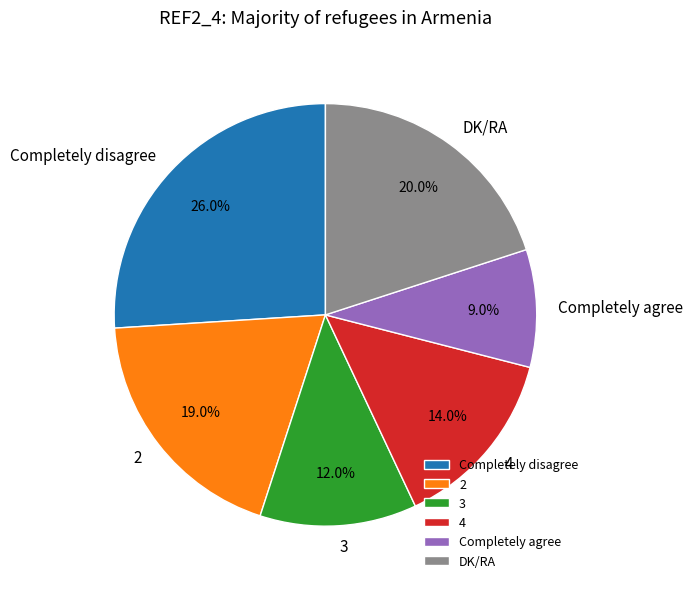

What is the smallest slice in the pie chart?

Completely agree